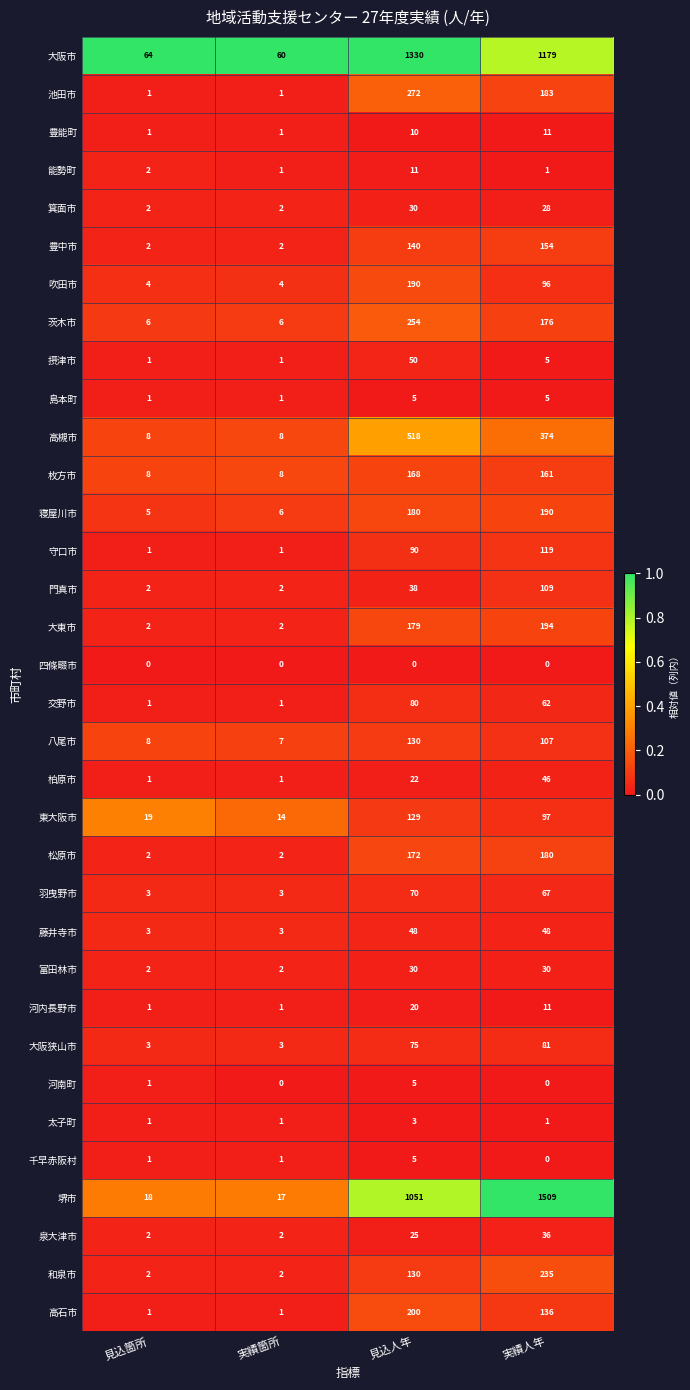

What value does the 高石市 series have at 実績人年?

136